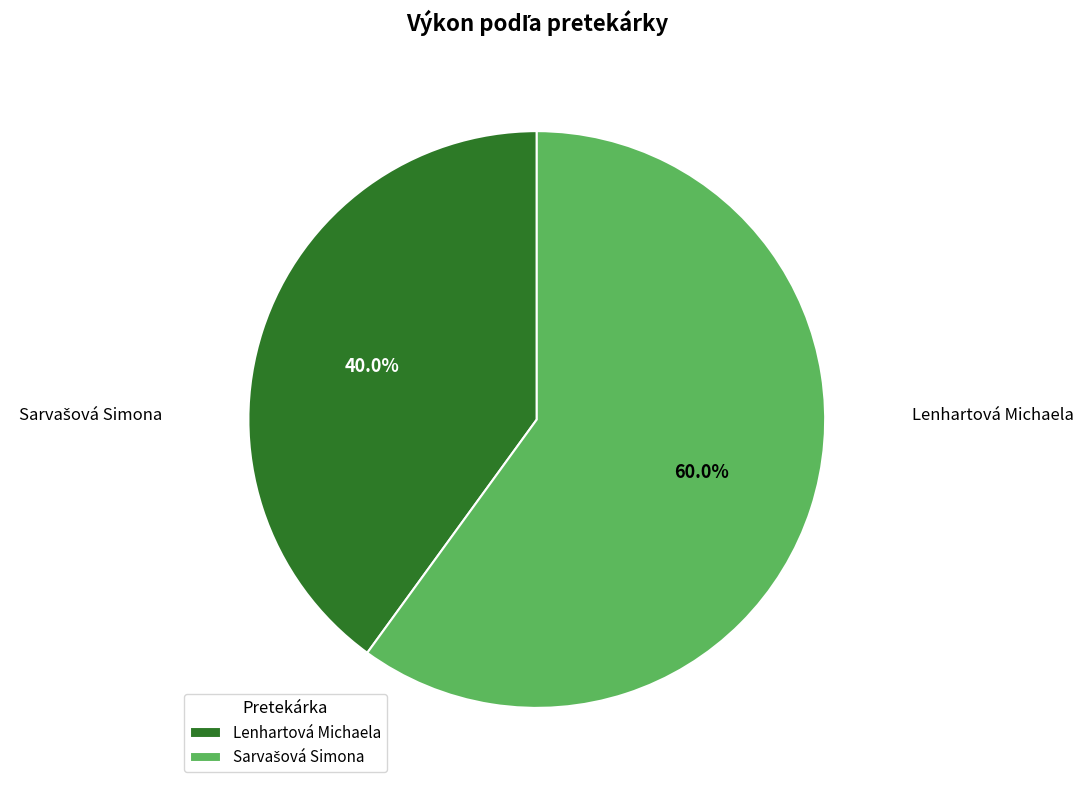

Is there any slice that represents more than half of the pie?

Yes